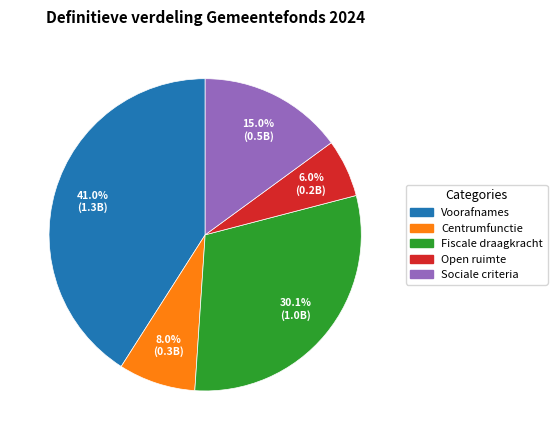

Combined, do Fiscale draagkracht and Voorafnames account for over 50%?

Yes